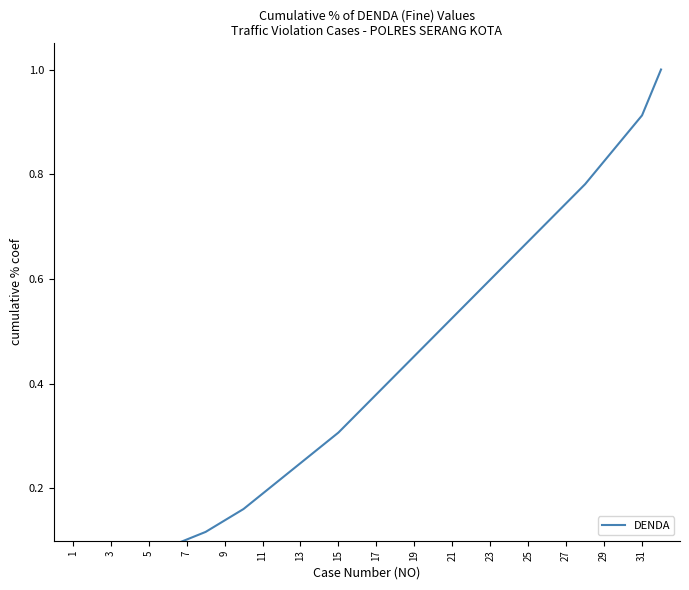

Which has a higher value, 7 or 11?

11